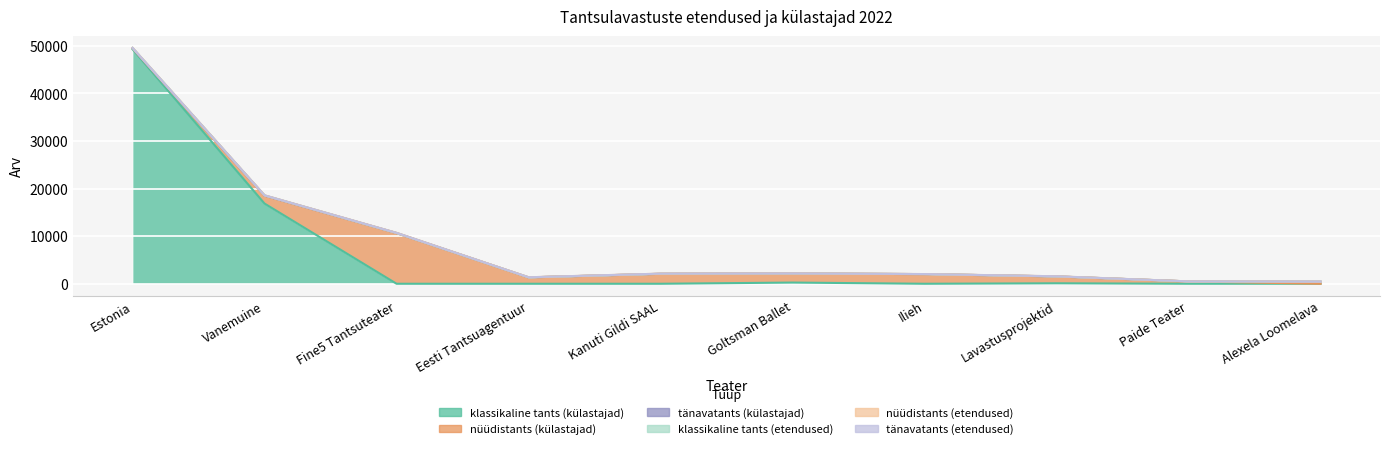

What are all the series names shown in the legend?

klassikaline tants (külastajad), nüüdistants (külastajad), tänavatants (külastajad), klassikaline tants (etendused), nüüdistants (etendused), tänavatants (etendused)